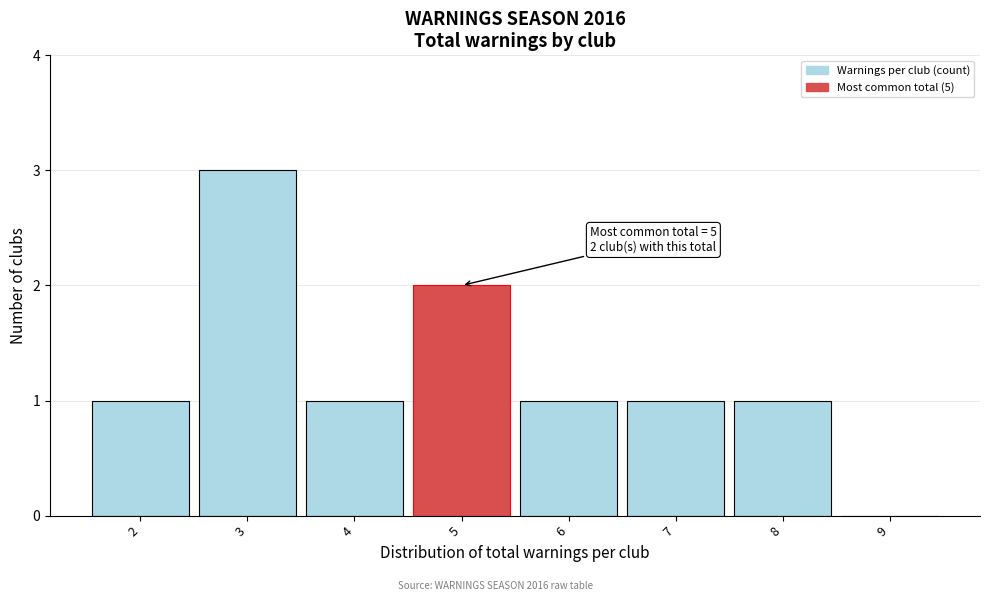

Over which range of the x-axis is the bar tallest?

2.5 to 3.5